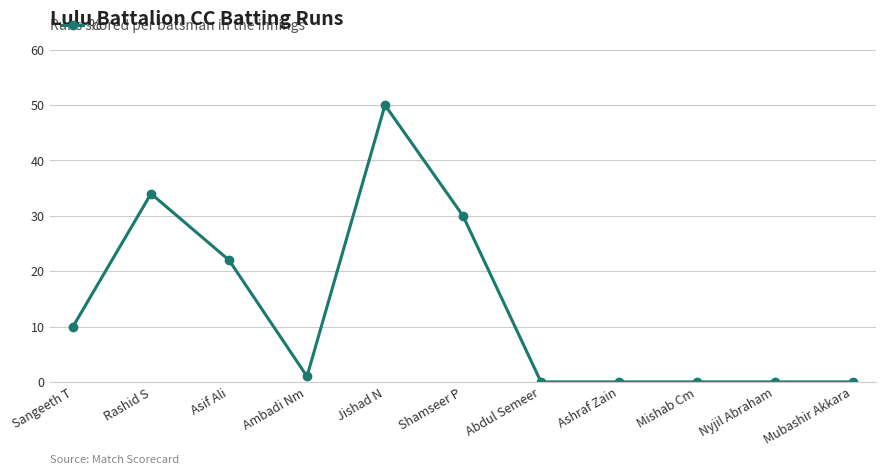

What position from the right is Abdul Semeer?

5